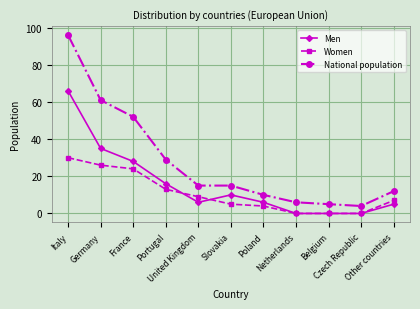

What is the sum of all Women values?

118